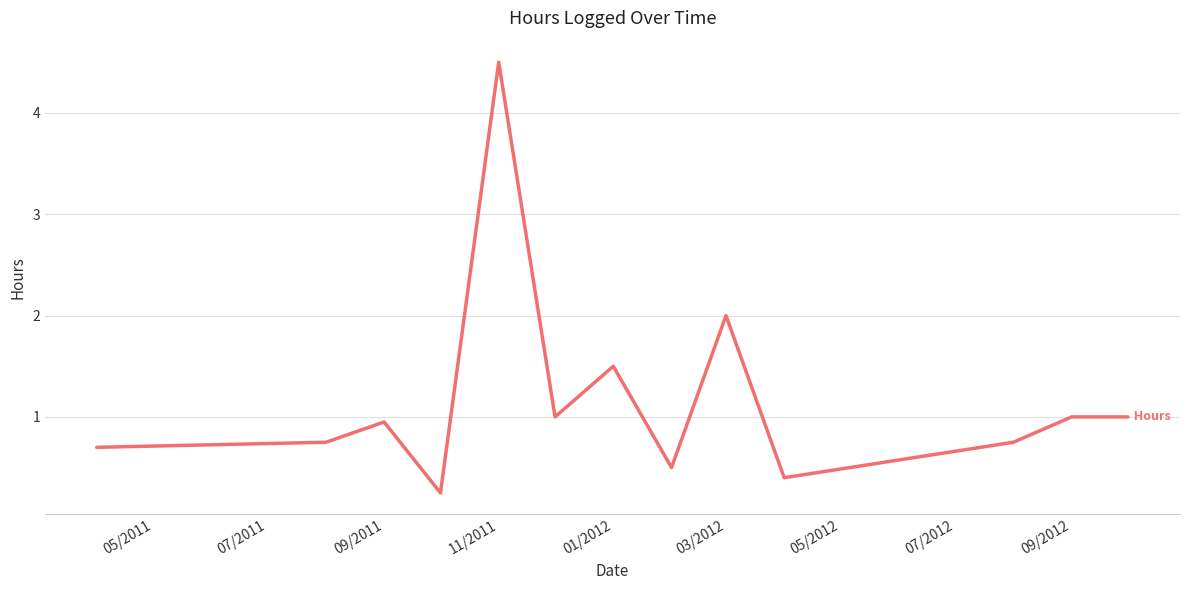

Is this an area chart (filled region under the line)?

No